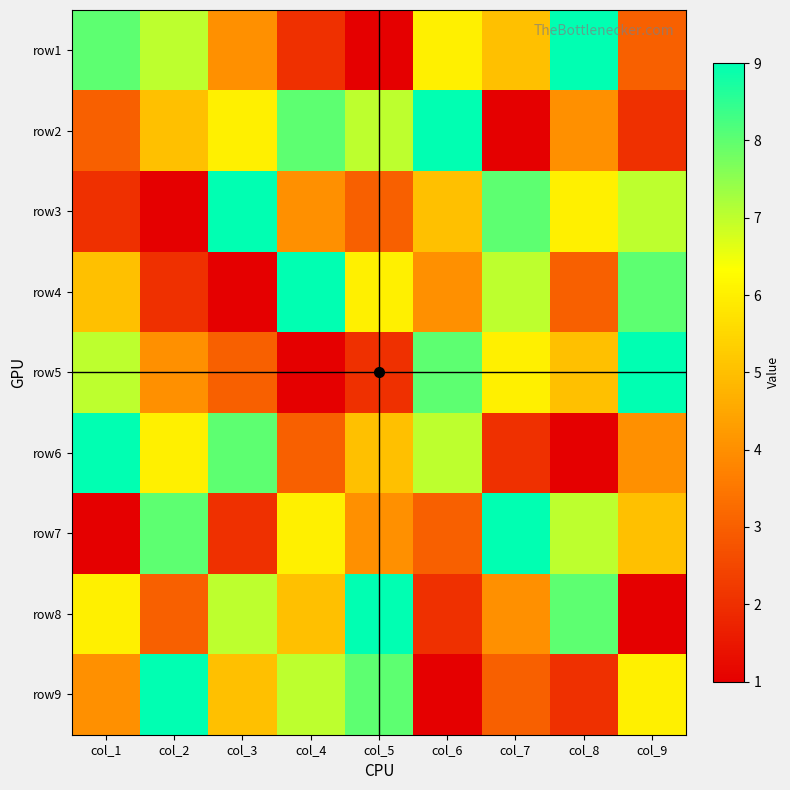

Reading left to right, list all the values displayed in this chart.

row1: col_1=8	col_2=7	col_3=4	col_4=2	col_5=1	col_6=6	col_7=5	col_8=9	col_9=3
row2: col_1=3	col_2=5	col_3=6	col_4=8	col_5=7	col_6=9	col_7=1	col_8=4	col_9=2
row3: col_1=2	col_2=1	col_3=9	col_4=4	col_5=3	col_6=5	col_7=8	col_8=6	col_9=7
row4: col_1=5	col_2=2	col_3=1	col_4=9	col_5=6	col_6=4	col_7=7	col_8=3	col_9=8
row5: col_1=7	col_2=4	col_3=3	col_4=1	col_5=2	col_6=8	col_7=6	col_8=5	col_9=9
row6: col_1=9	col_2=6	col_3=8	col_4=3	col_5=5	col_6=7	col_7=2	col_8=1	col_9=4
row7: col_1=1	col_2=8	col_3=2	col_4=6	col_5=4	col_6=3	col_7=9	col_8=7	col_9=5
row8: col_1=6	col_2=3	col_3=7	col_4=5	col_5=9	col_6=2	col_7=4	col_8=8	col_9=1
row9: col_1=4	col_2=9	col_3=5	col_4=7	col_5=8	col_6=1	col_7=3	col_8=2	col_9=6